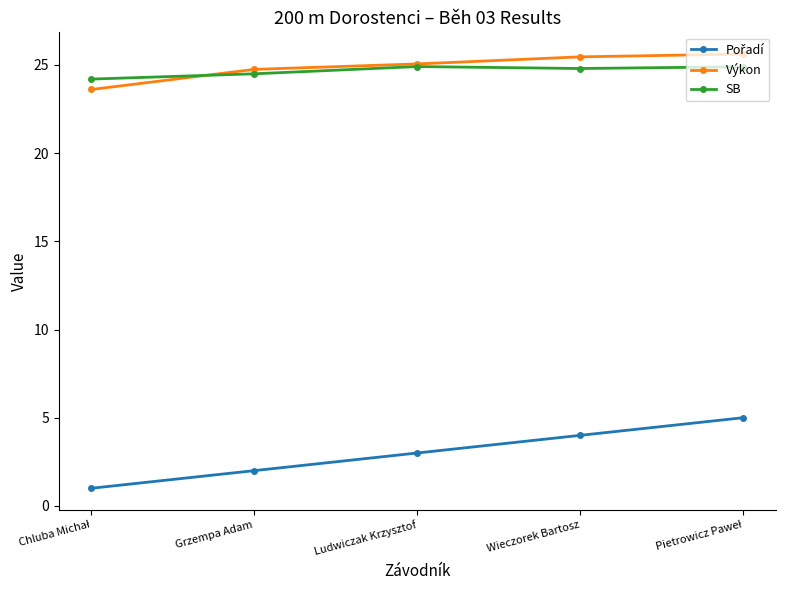

Does the chart display data point markers on the line(s)?

Yes